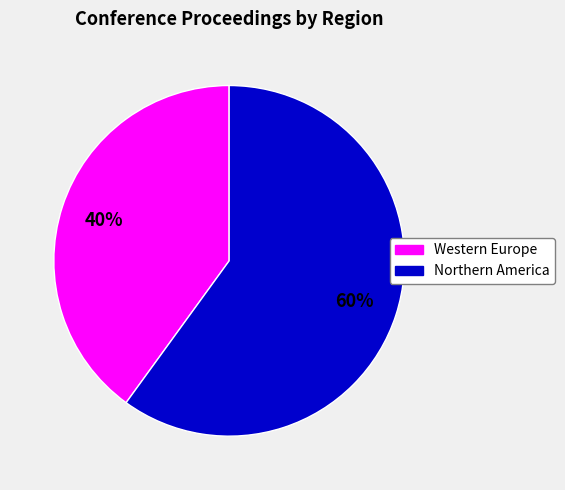

To the nearest percent, what is the average slice percentage?

50%